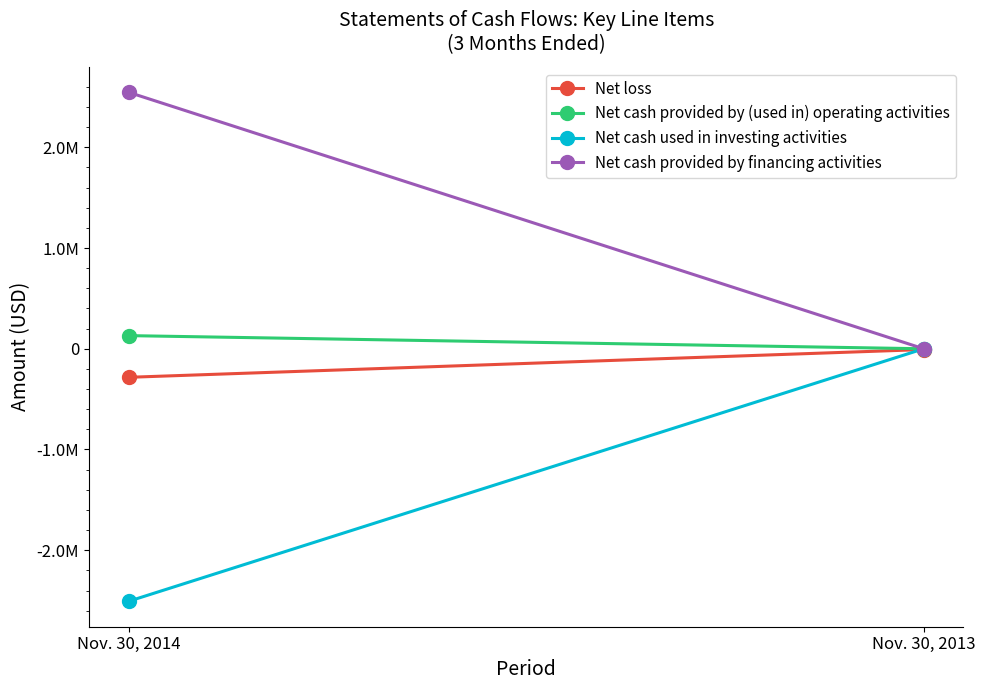

Which category has the highest value in the Net cash provided by financing activities series?

Nov. 30, 2014